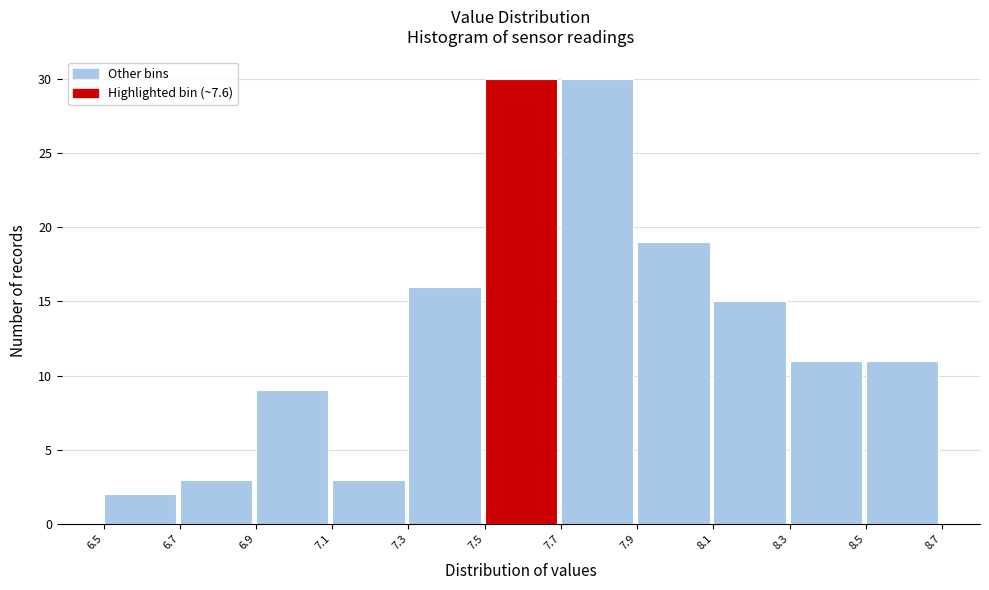

Reading left to right, transcribe this chart: for each bar, give the range it covers on the x-axis and its height. The values are not printed on the chart, so give them approximately, as read against the axis.

6.5 to 6.7: 2
6.7 to 6.9: 3
6.9 to 7.1: 9
7.1 to 7.3: 3
7.3 to 7.5: 16
7.5 to 7.7: 30
7.7 to 7.9: 30
7.9 to 8.1: 19
8.1 to 8.3: 15
8.3 to 8.5: 11
8.5 to 8.7: 11